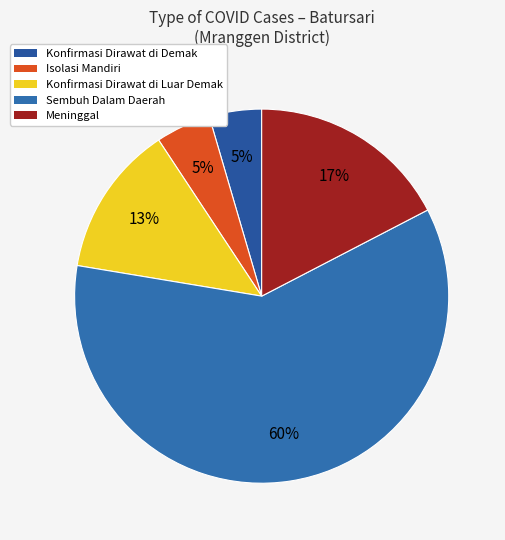

What is the largest slice in the pie chart?

Sembuh Dalam Daerah